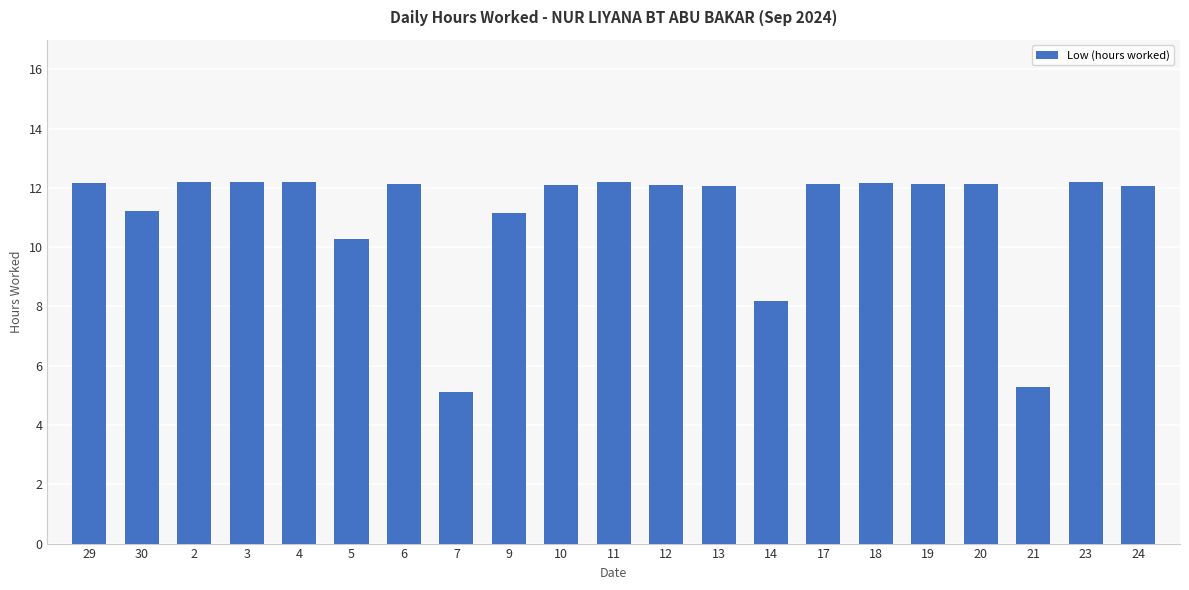

The chart shows a value of 11.2 at 9. True or false?

True